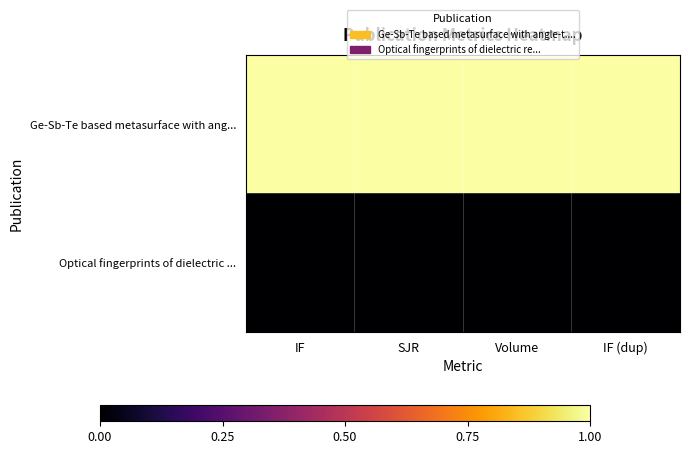

Reading left to right, list all the values displayed in this chart.

Ge-Sb-Te based metasurface with ang...: IF=1	SJR=1	Volume=1	IF (dup)=1
Optical fingerprints of dielectric ...: IF=0	SJR=0	Volume=0	IF (dup)=0